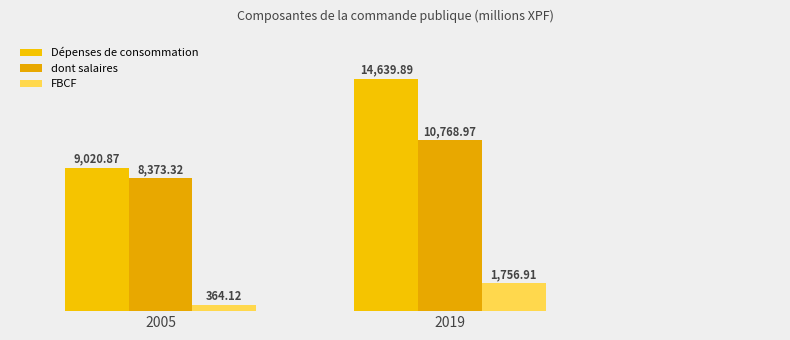

Reading left to right, transcribe all the data shown in this chart.

Dépenses de consommation: 9020.9	14639.9
dont salaires: 8373.3	10769.0
FBCF: 364.1	1756.9